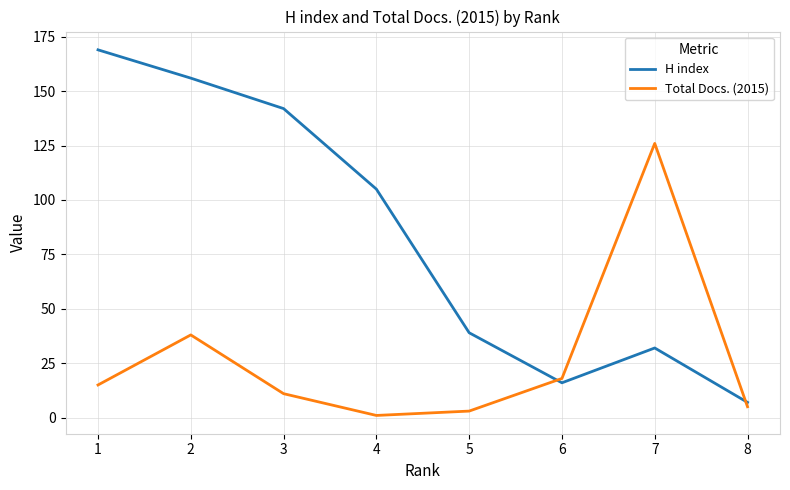

List the series in order of their peak value, lowest first.

Total Docs. (2015), H index